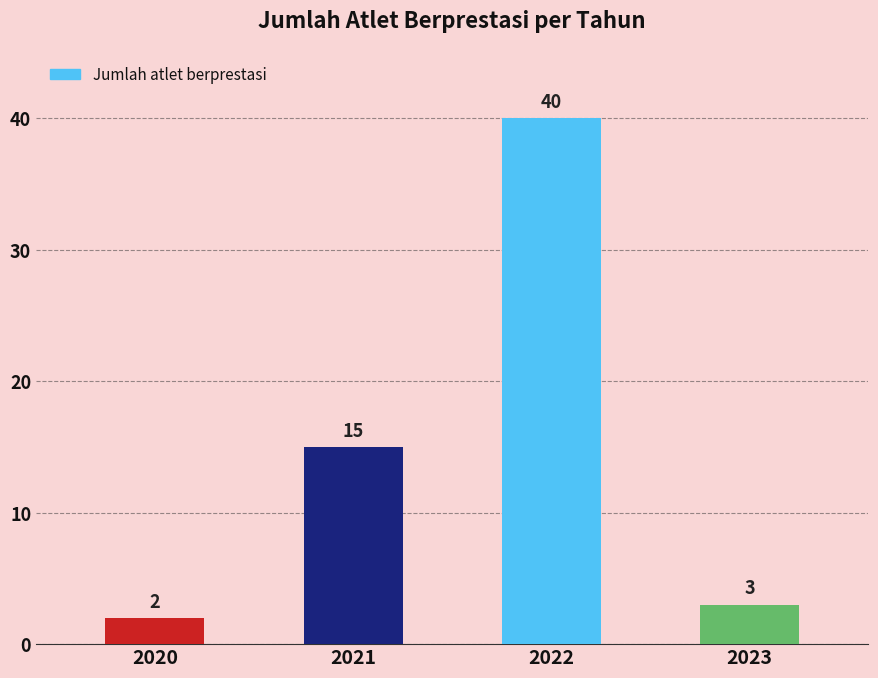

How many distinct data groups are displayed?

1